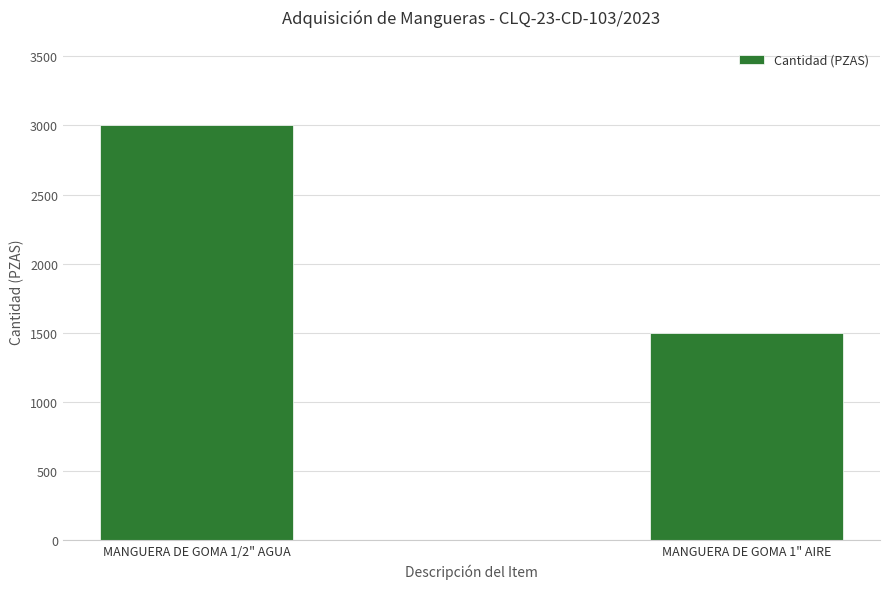

Reading right to left, list all the values displayed in this chart.

1500	3000